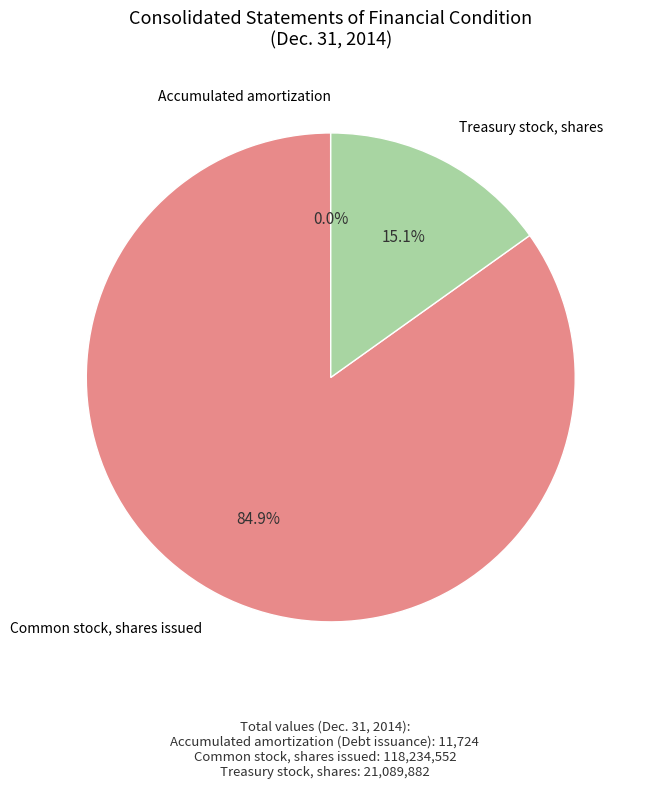

Does any single category account for the majority?

Yes